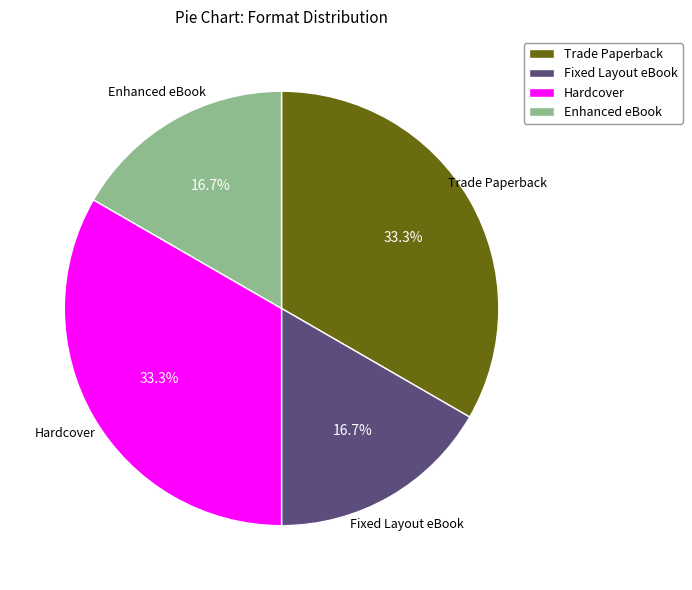

True or false: Enhanced eBook accounts for 29% of the total.

False